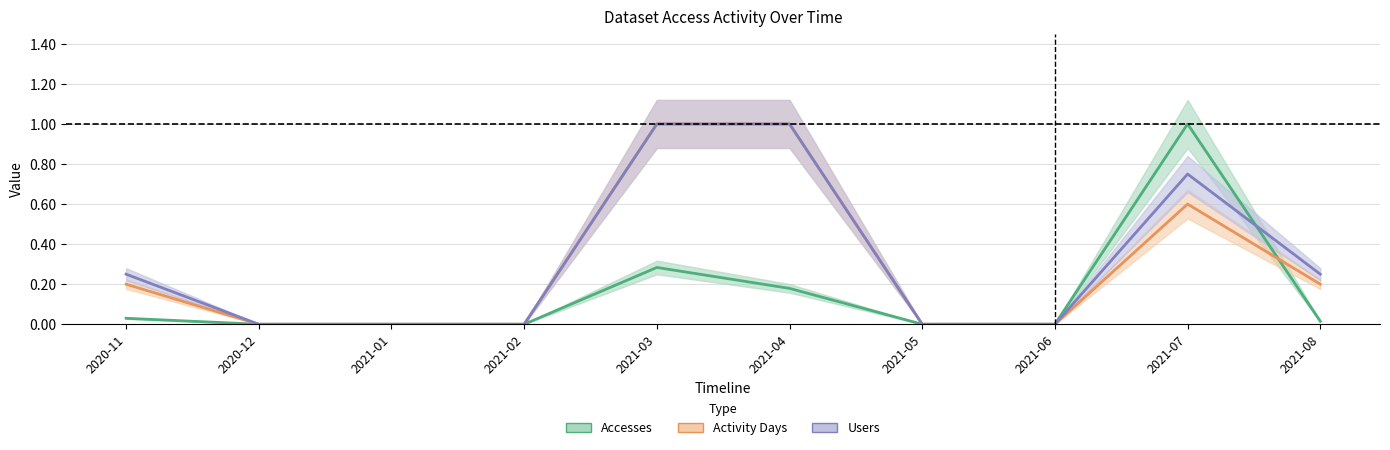

What is the difference between the maximum and minimum values in the Users series?

1.0